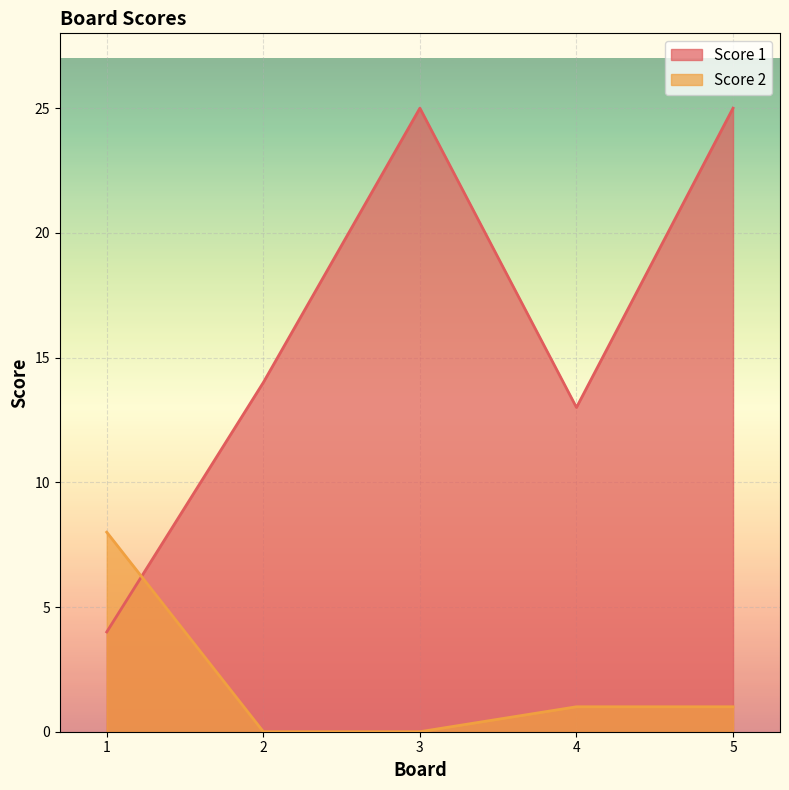

How many data points does each series have?

5